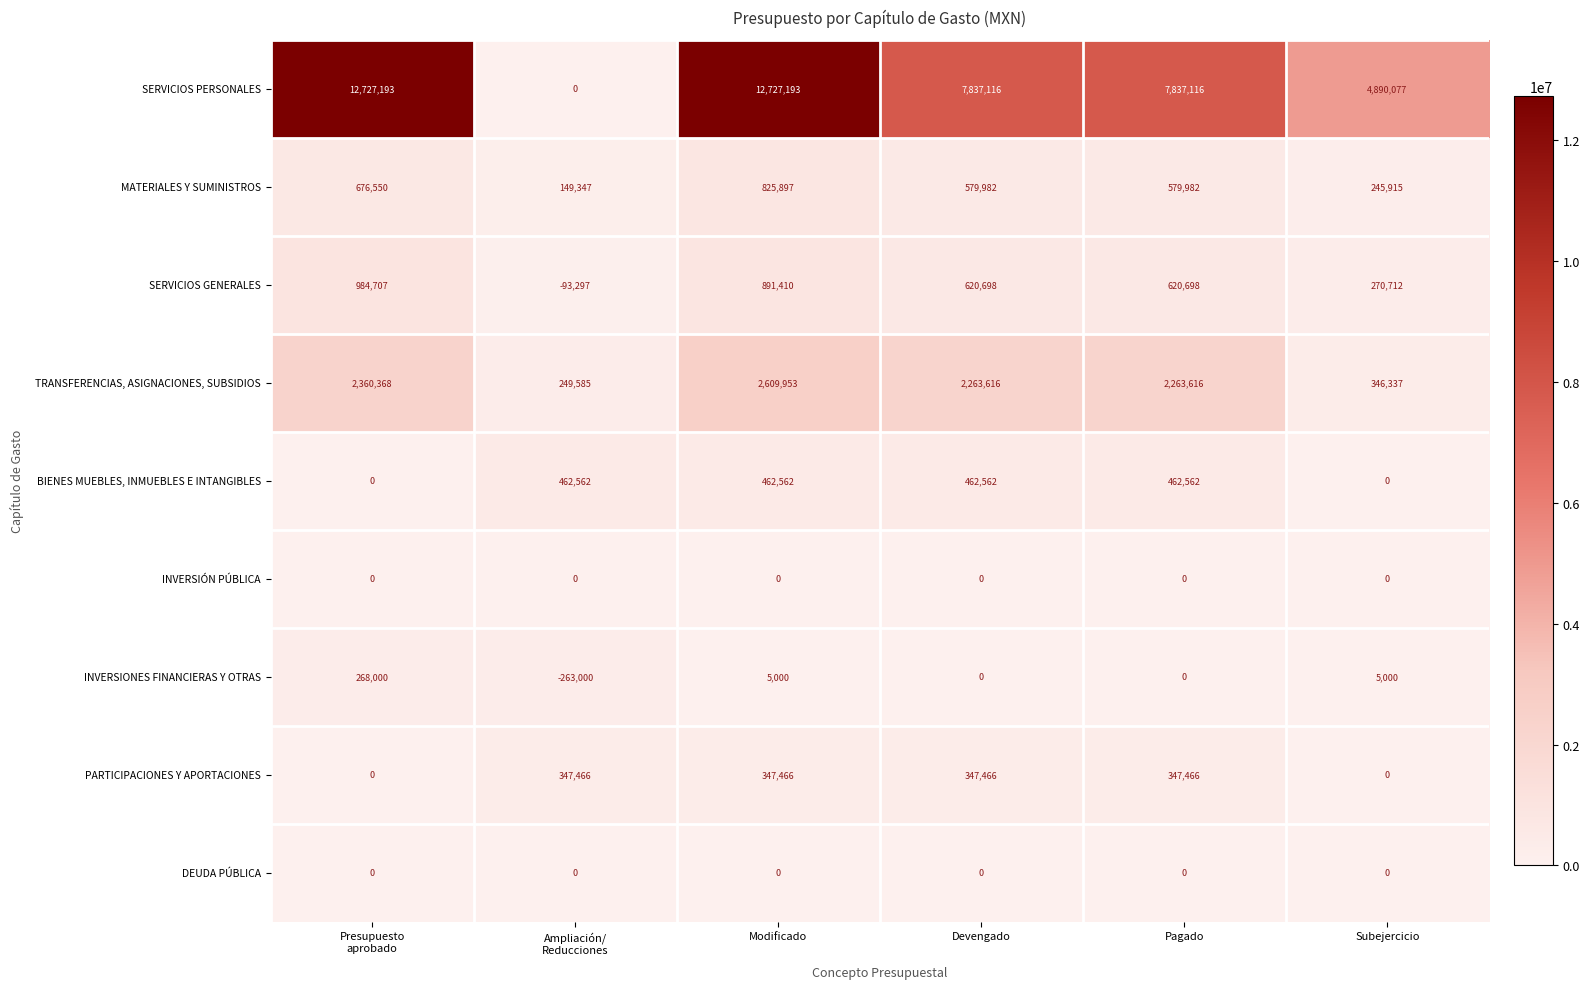

What is the total value across all series at Presupuesto
aprobado?

17016818